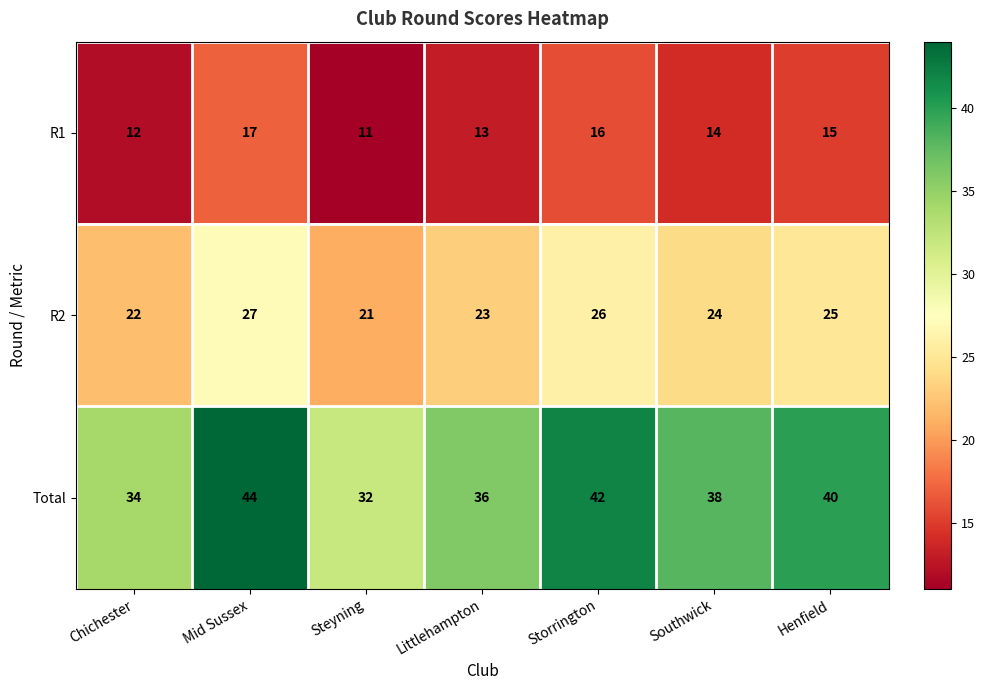

Reading left to right, transcribe all the data shown in this chart.

R1: 12	17	11	13	16	14	15
R2: 22	27	21	23	26	24	25
Total: 34	44	32	36	42	38	40